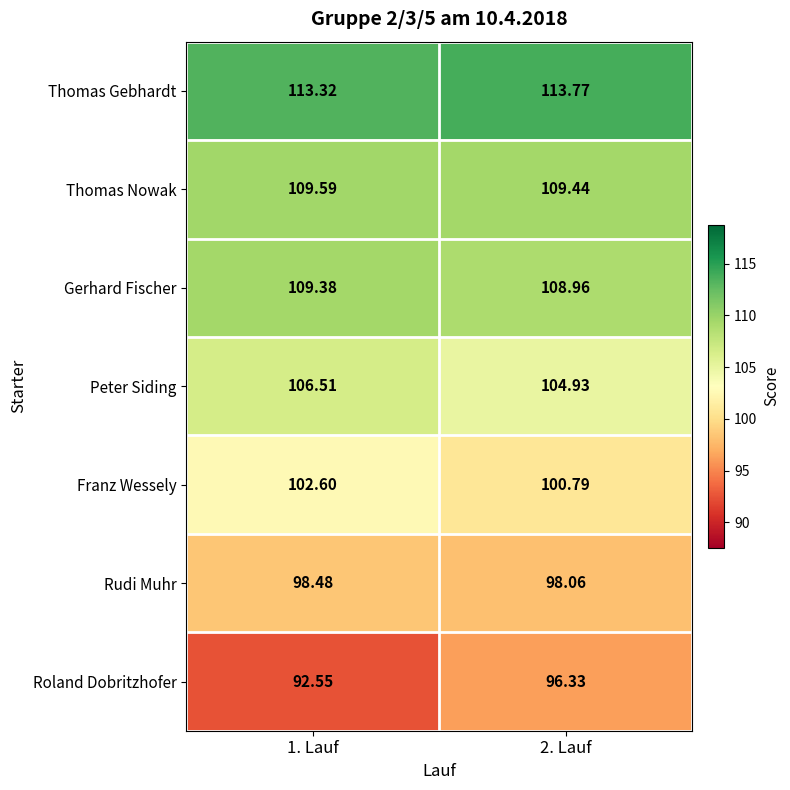

Which category has the lowest value across all series?

1. Lauf